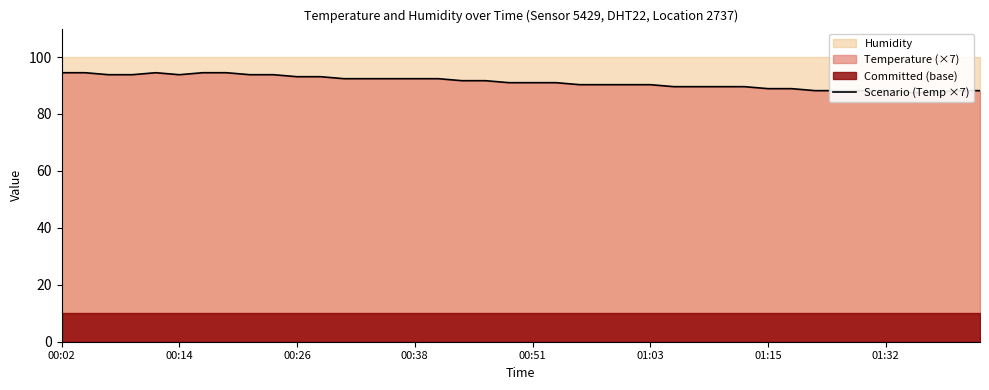

What is the difference between the maximum and minimum values?

7.0